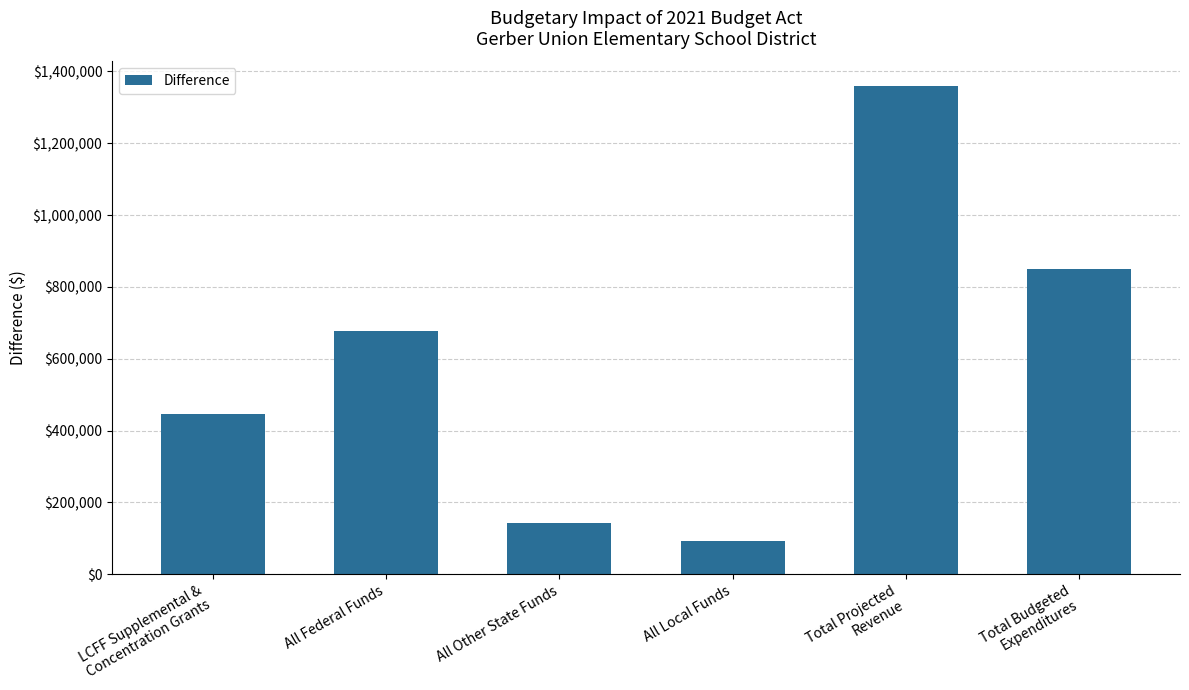

How many bars are there in total?

6